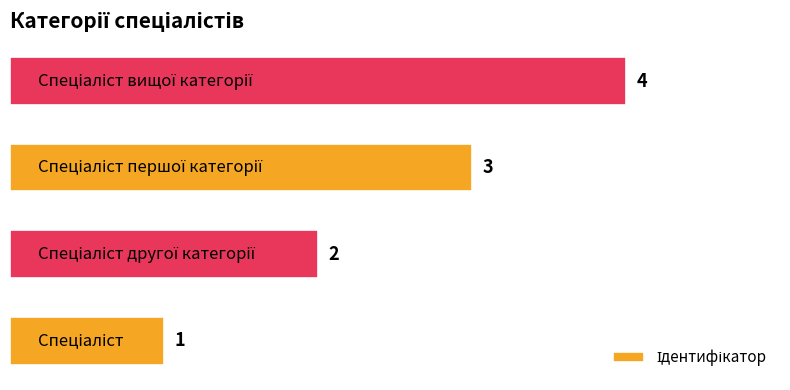

How many values are between 2 and 4?

3